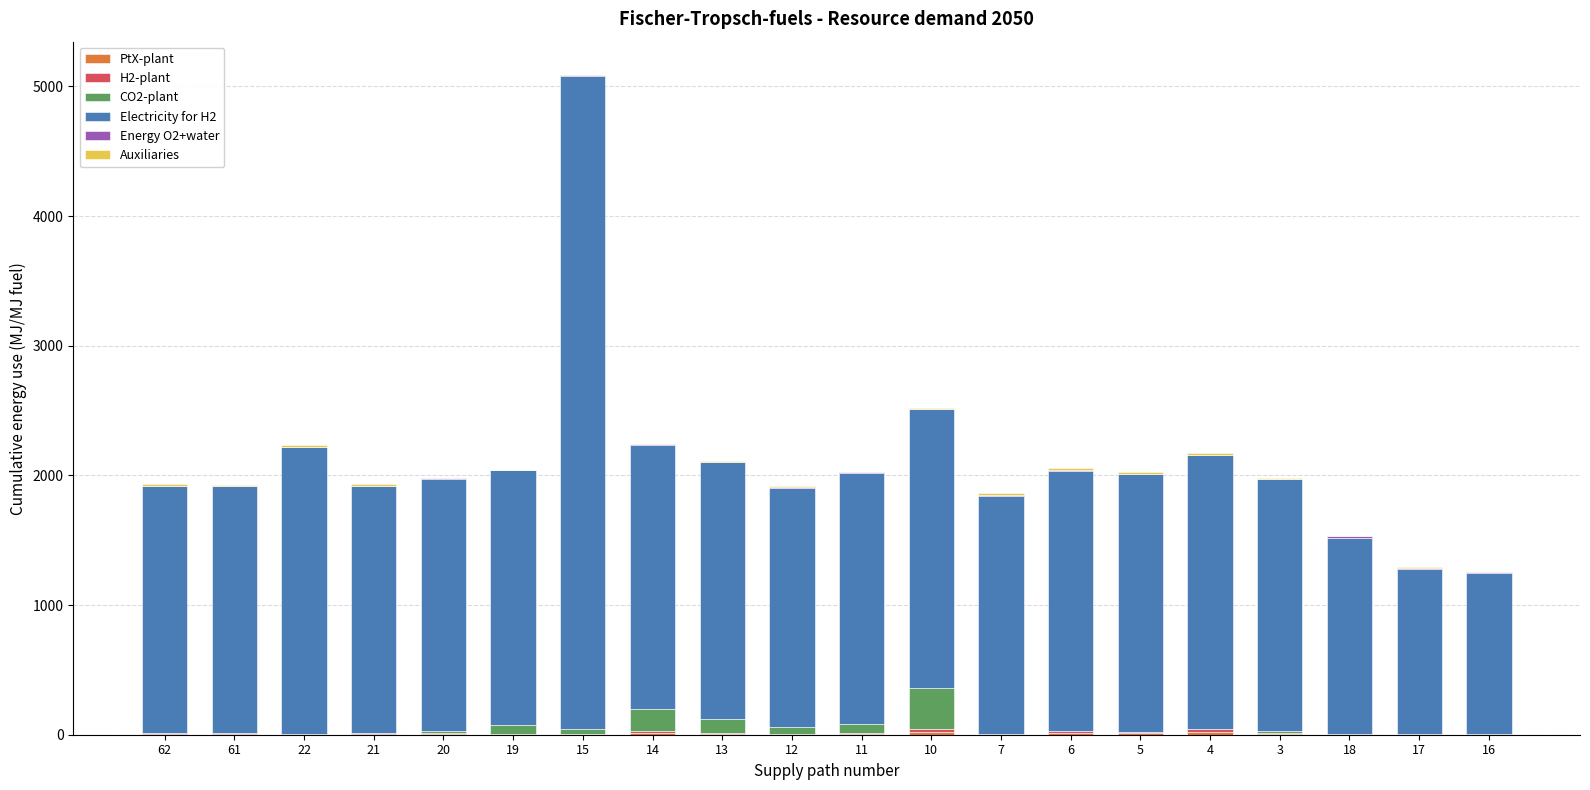

At which category is the sum across all series the highest?

15